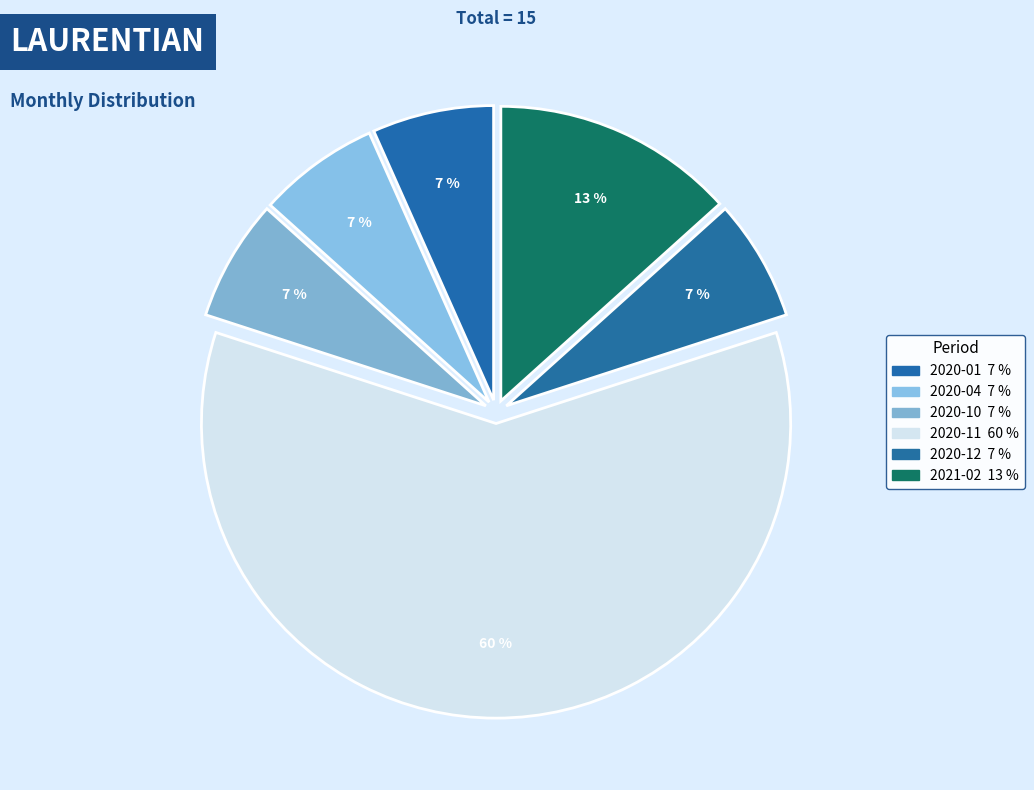

How many slices are in this pie chart?

6